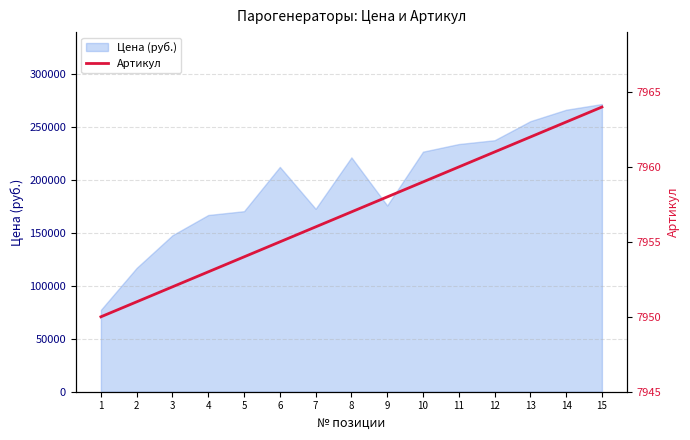

Is it true that the value at 15 is 12256?

False